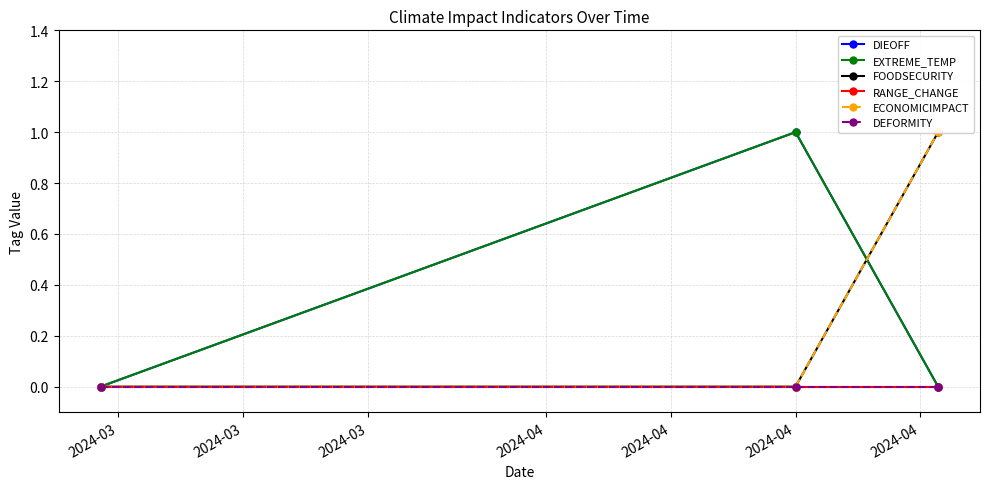

At 2024-03, list the series in order from smallest to largest.

DIEOFF, EXTREME_TEMP, FOODSECURITY, RANGE_CHANGE, ECONOMICIMPACT, DEFORMITY